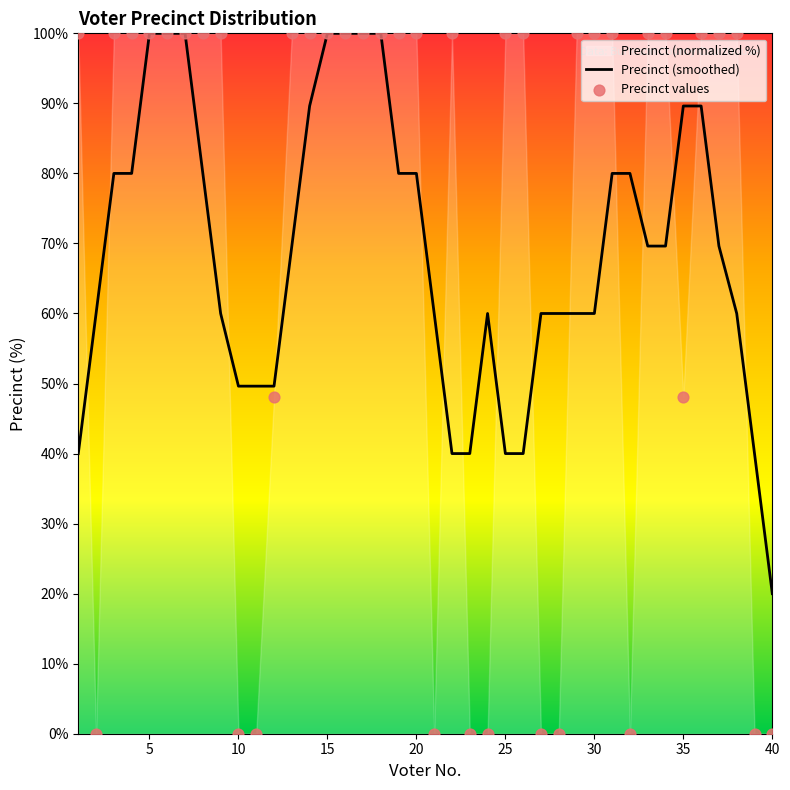

Which series has the largest total across all categories?

Precinct values